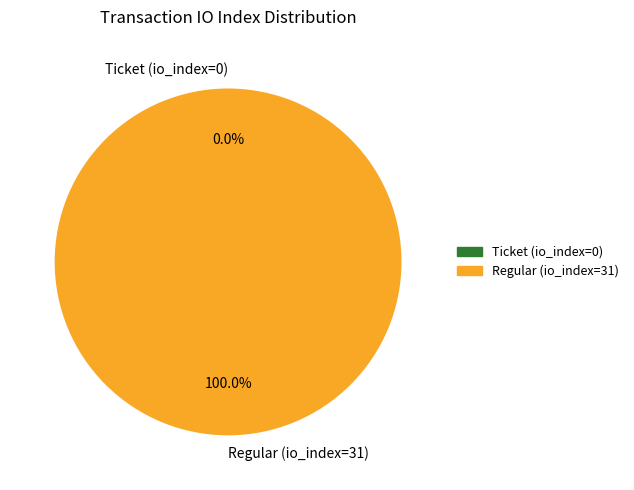

How many segments does this pie chart have?

2